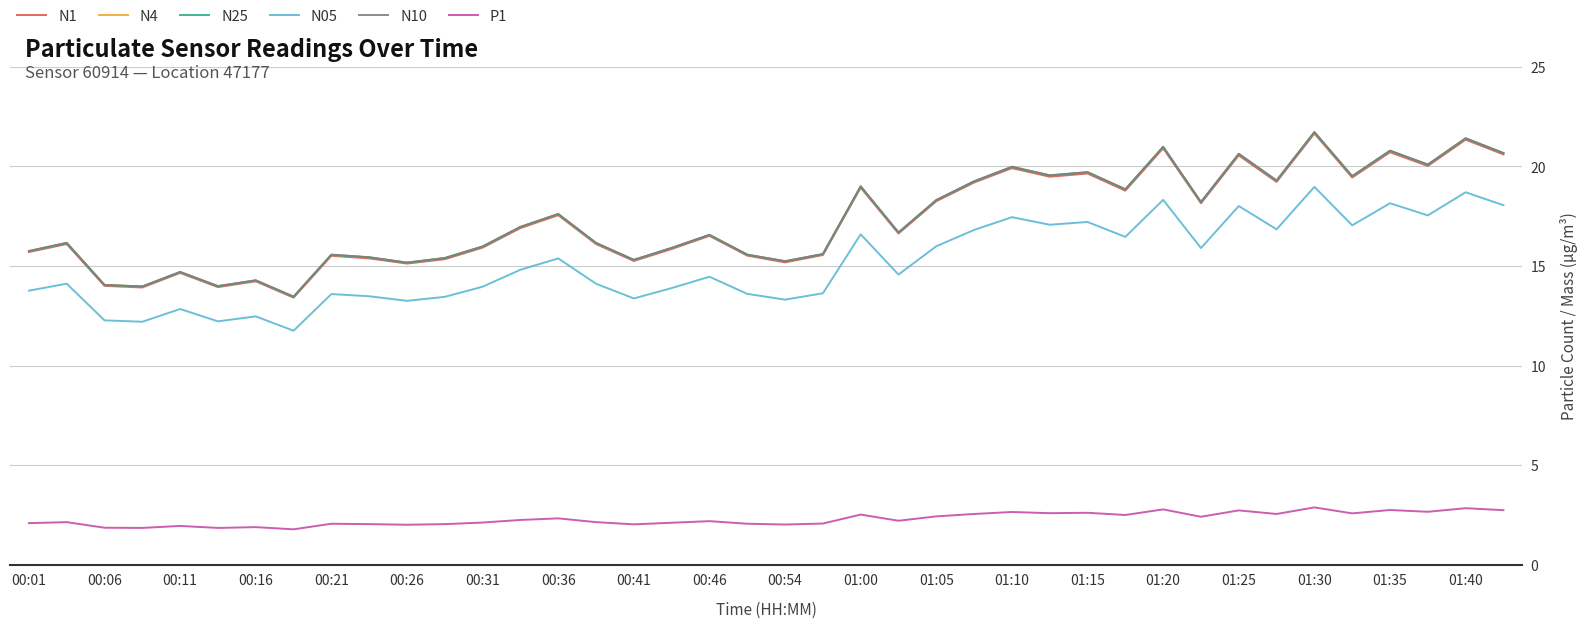

What is the maximum value shown in the chart?

21.7